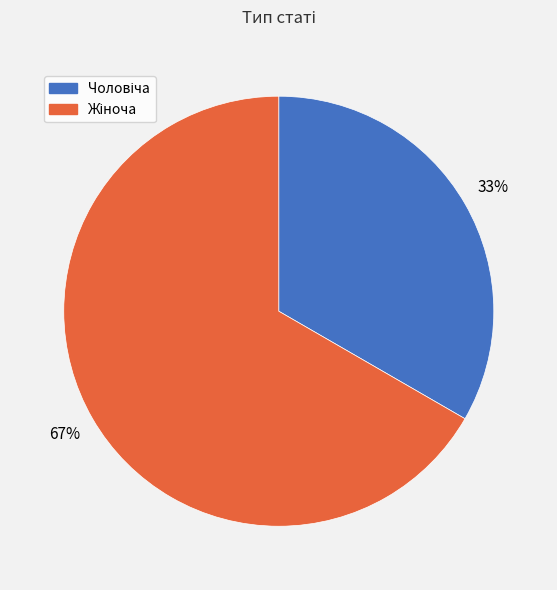

Does any single category account for the majority?

Yes